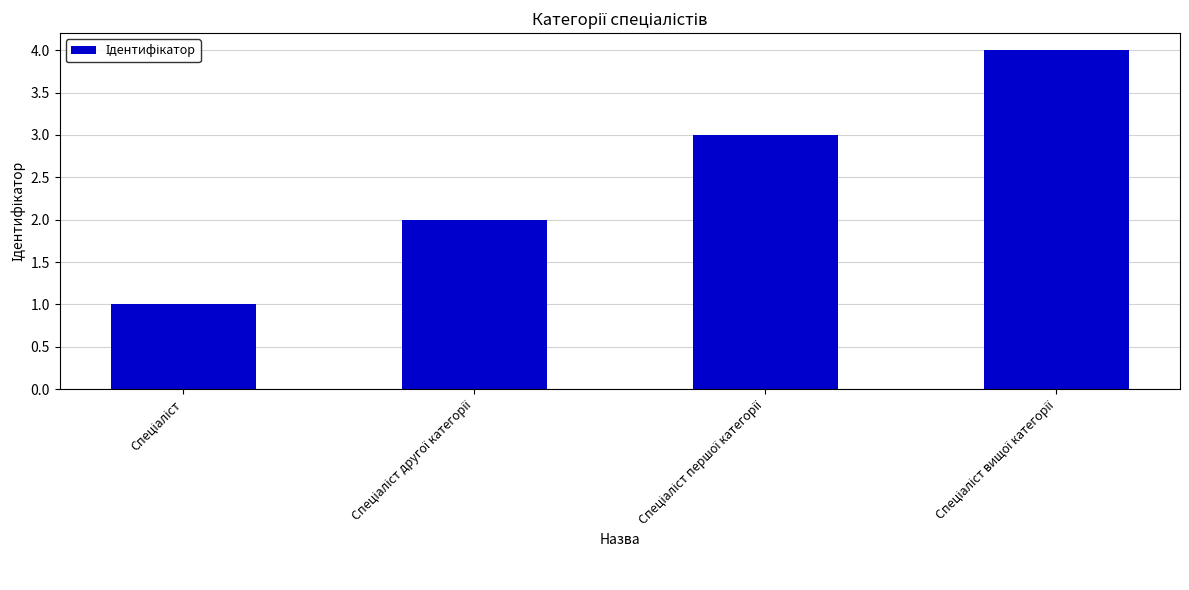

What is the difference between the maximum and minimum values?

3